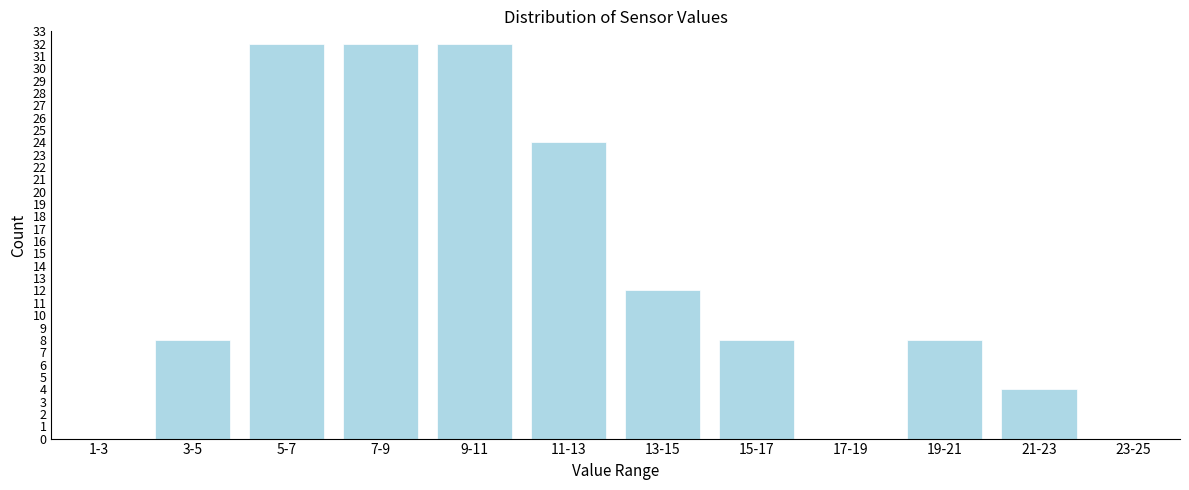

Reading left to right, list all the values displayed in this chart.

1-3=0	3-5=8	5-7=32	7-9=32	9-11=32	11-13=24	13-15=12	15-17=8	17-19=0	19-21=8	21-23=4	23-25=0